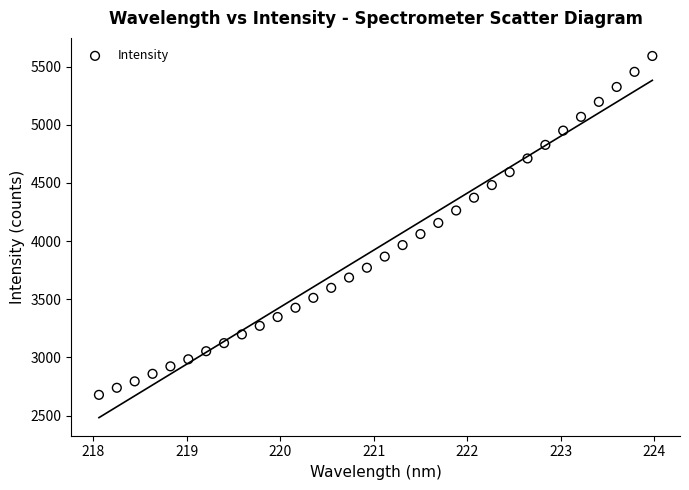

How many data points are displayed?

32